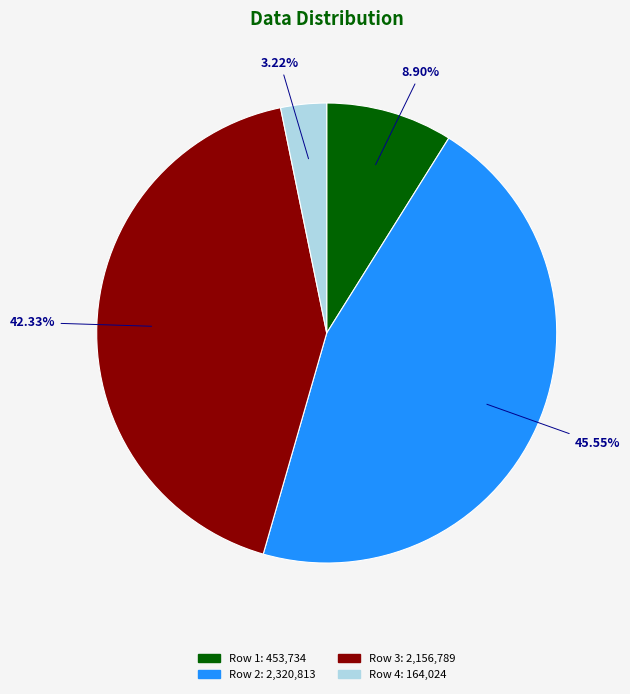

Is there any slice that represents more than half of the pie?

No